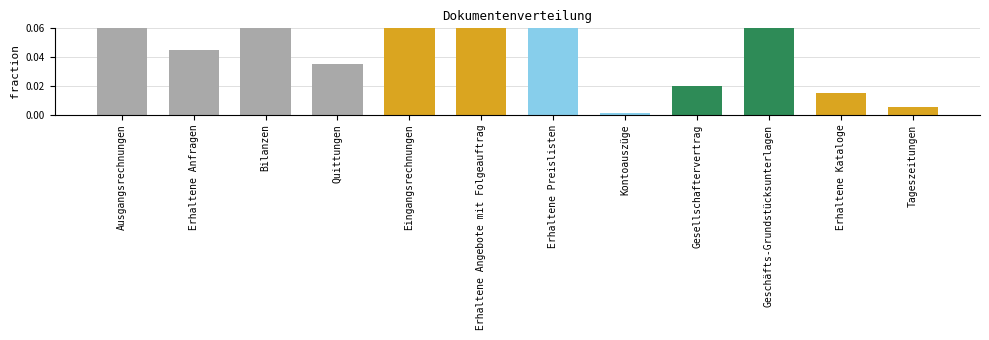

What is the average value?

0.1